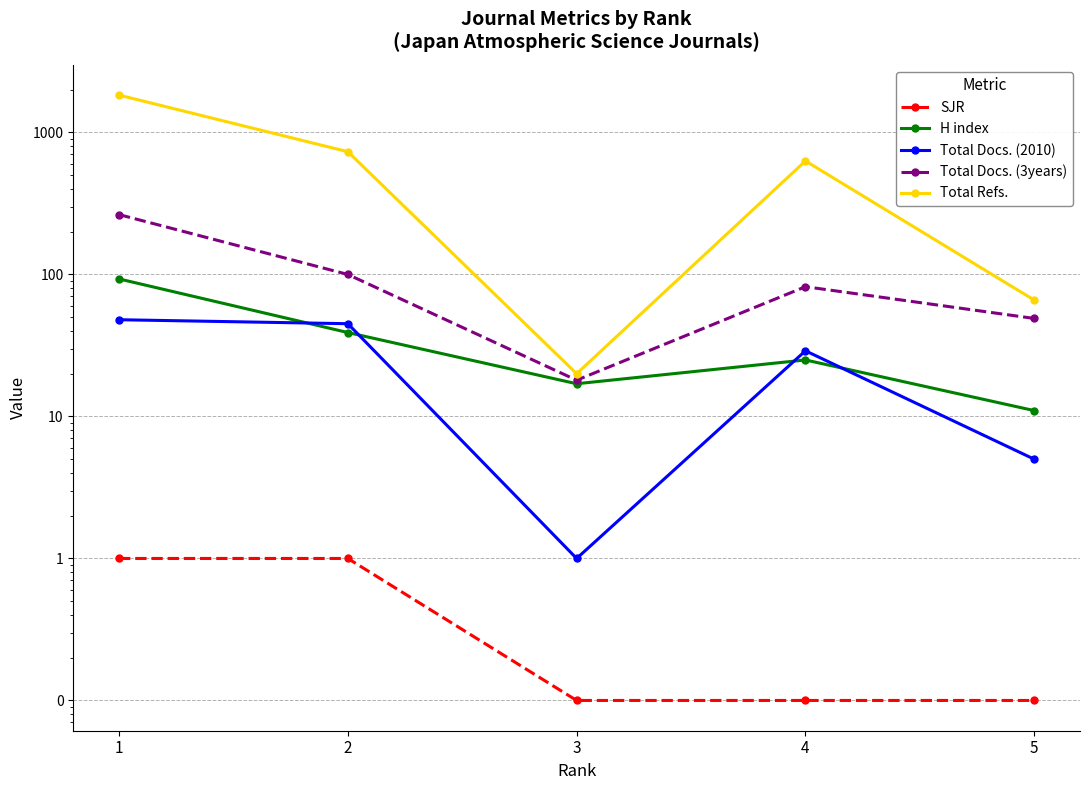

What is the average value of the H index series?

37.0